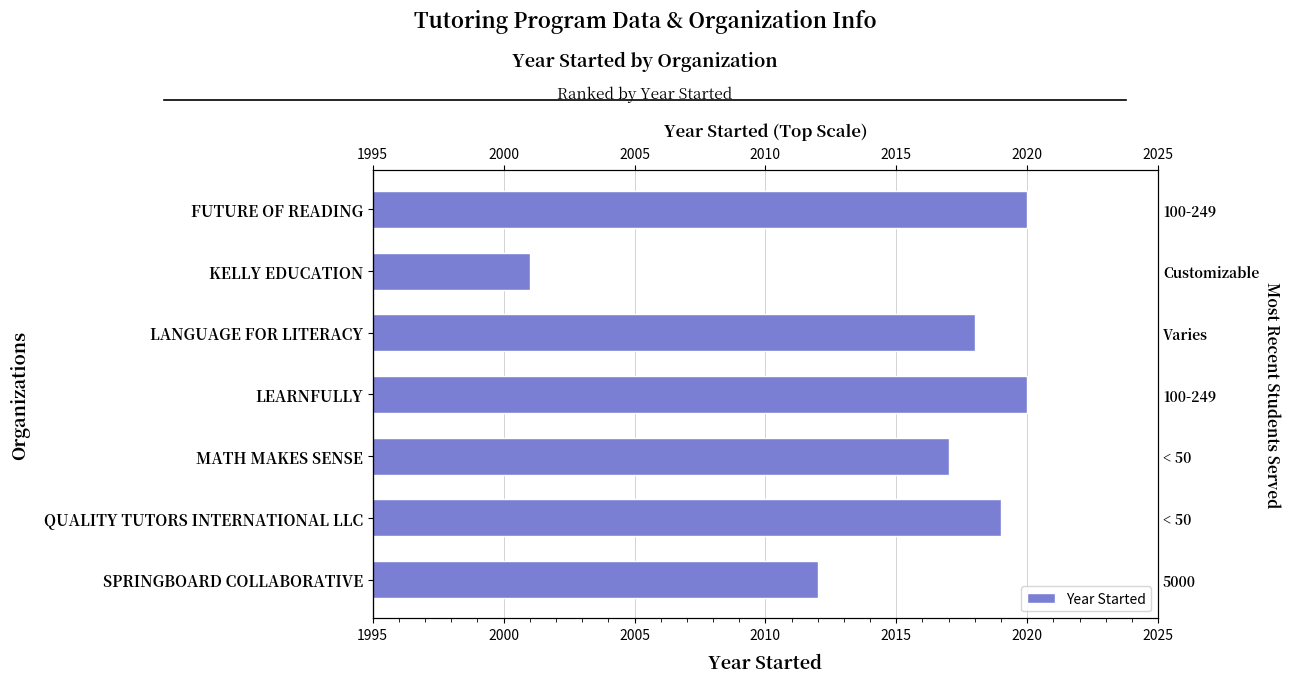

What is the change in value from LANGUAGE FOR LITERACY to QUALITY TUTORS INTERNATIONAL LLC?

+1